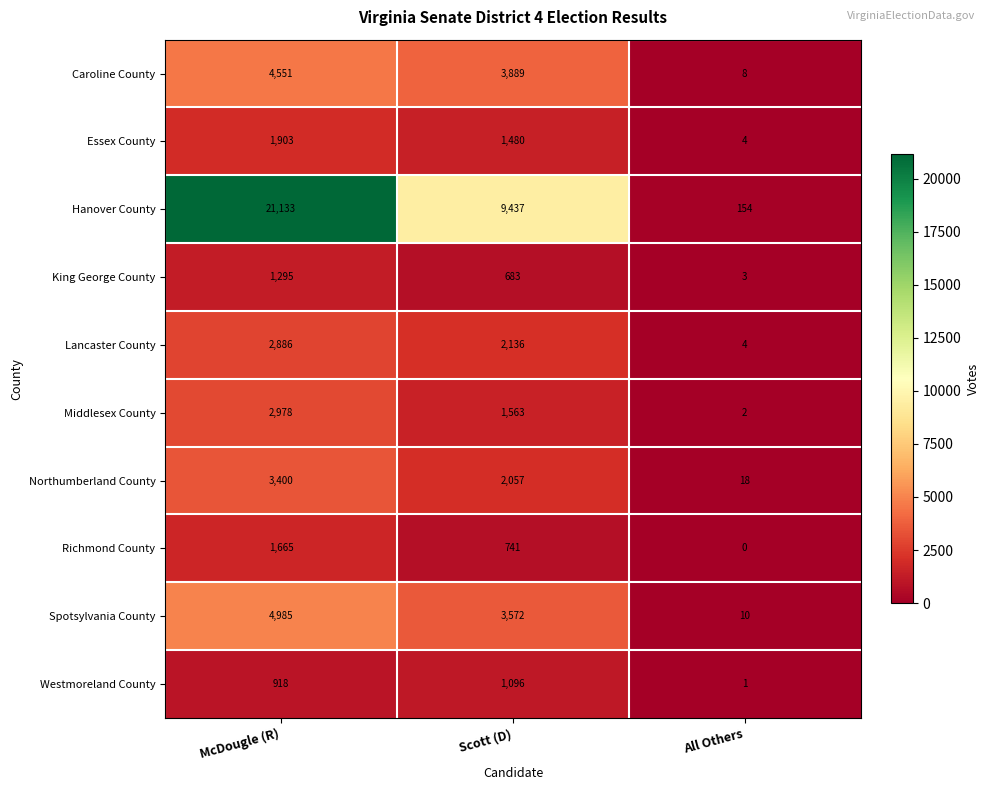

Reading left to right, list all the values displayed in this chart.

Caroline County: McDougle (R)=4551	Scott (D)=3889	All Others=8
Essex County: McDougle (R)=1903	Scott (D)=1480	All Others=4
Hanover County: McDougle (R)=21133	Scott (D)=9437	All Others=154
King George County: McDougle (R)=1295	Scott (D)=683	All Others=3
Lancaster County: McDougle (R)=2886	Scott (D)=2136	All Others=4
Middlesex County: McDougle (R)=2978	Scott (D)=1563	All Others=2
Northumberland County: McDougle (R)=3400	Scott (D)=2057	All Others=18
Richmond County: McDougle (R)=1665	Scott (D)=741	All Others=0
Spotsylvania County: McDougle (R)=4985	Scott (D)=3572	All Others=10
Westmoreland County: McDougle (R)=918	Scott (D)=1096	All Others=1